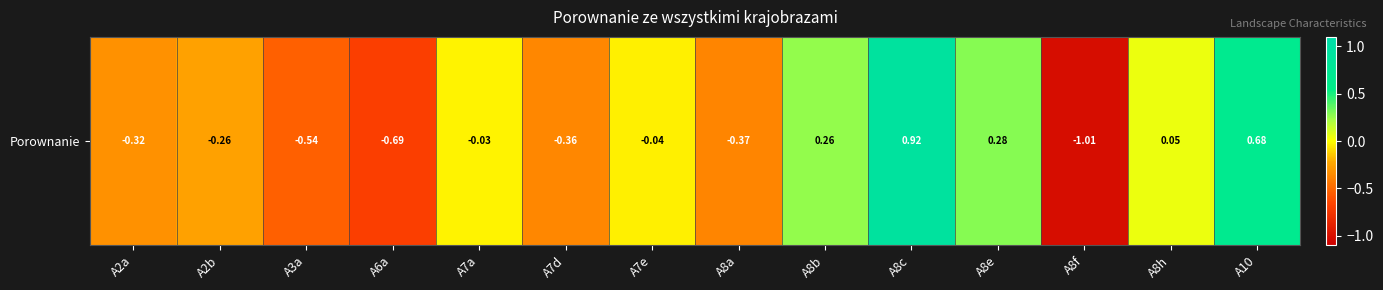

What is the sum of the values at A3a and A8e?

-0.3